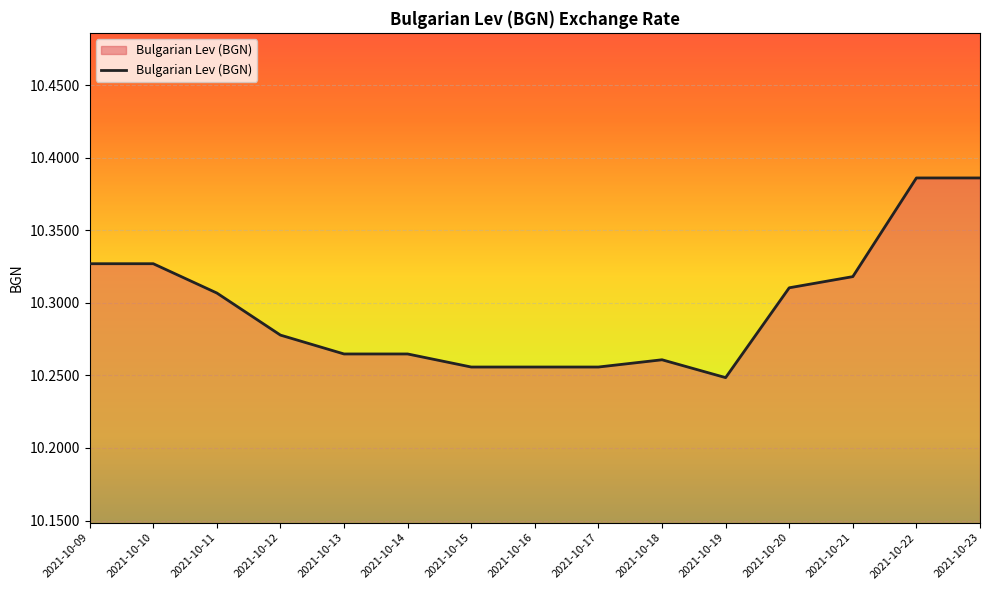

Which category has the lowest value across all series?

2021-10-19